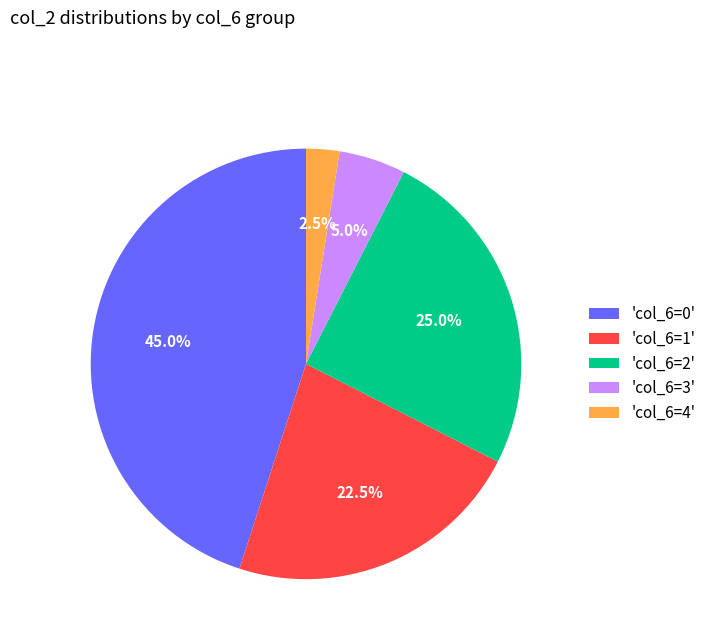

What is the ratio of the value at 'col_6=2' to the value at 'col_6=3'?

5.0